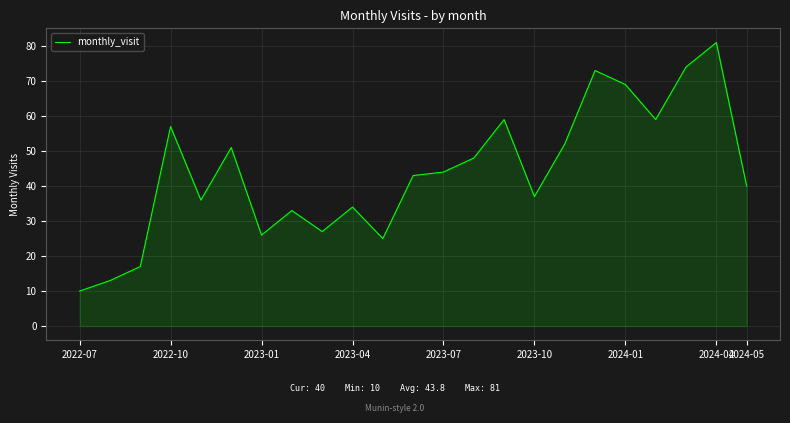

What is the smallest value displayed?

10